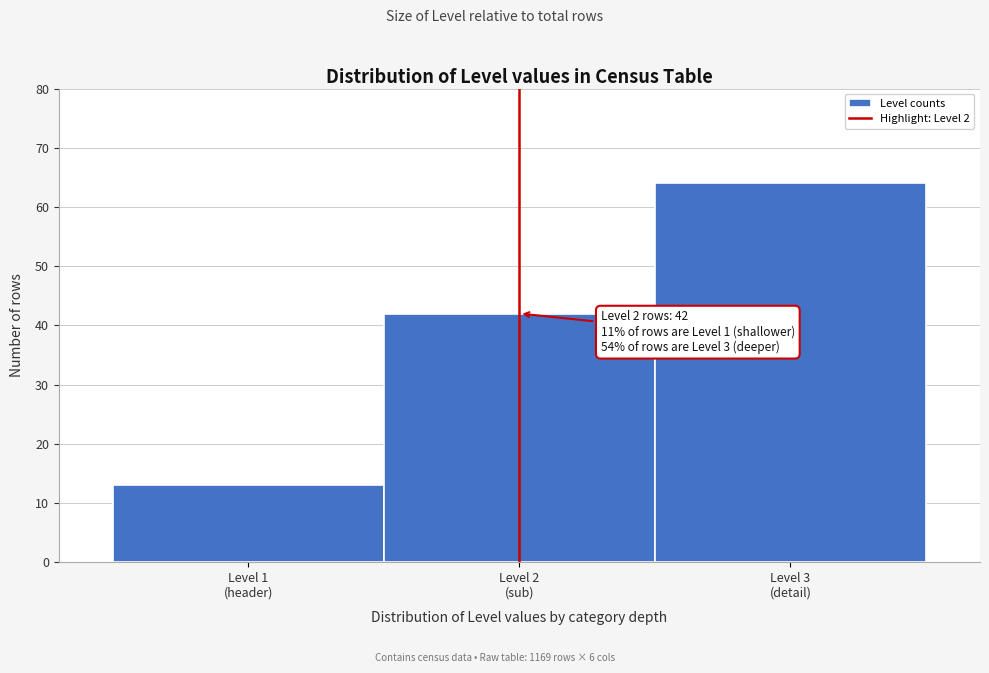

Reading left to right, extract all data points from this chart.

13	42	64